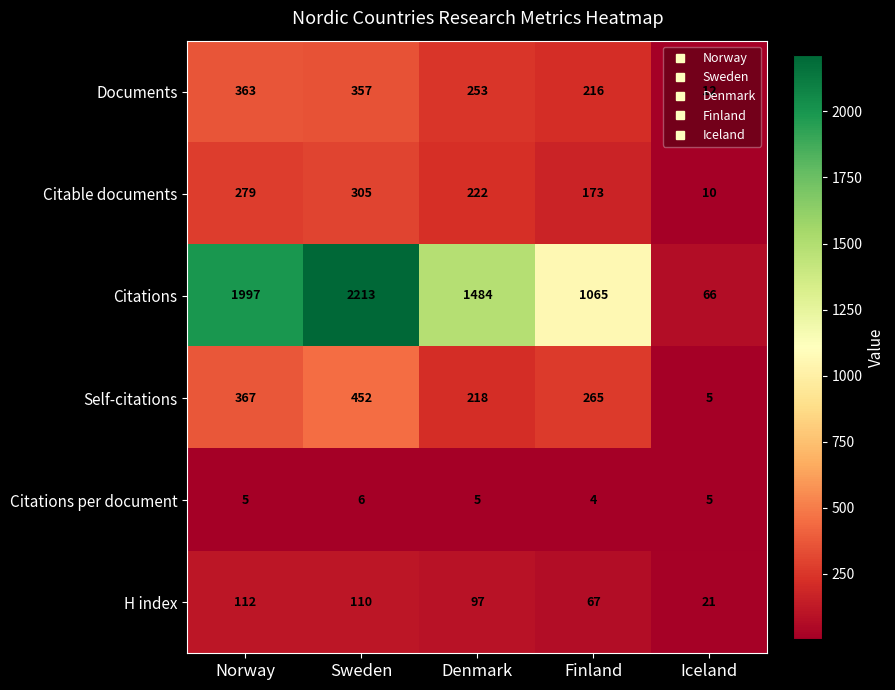

Which series has the largest total across all categories?

Citations